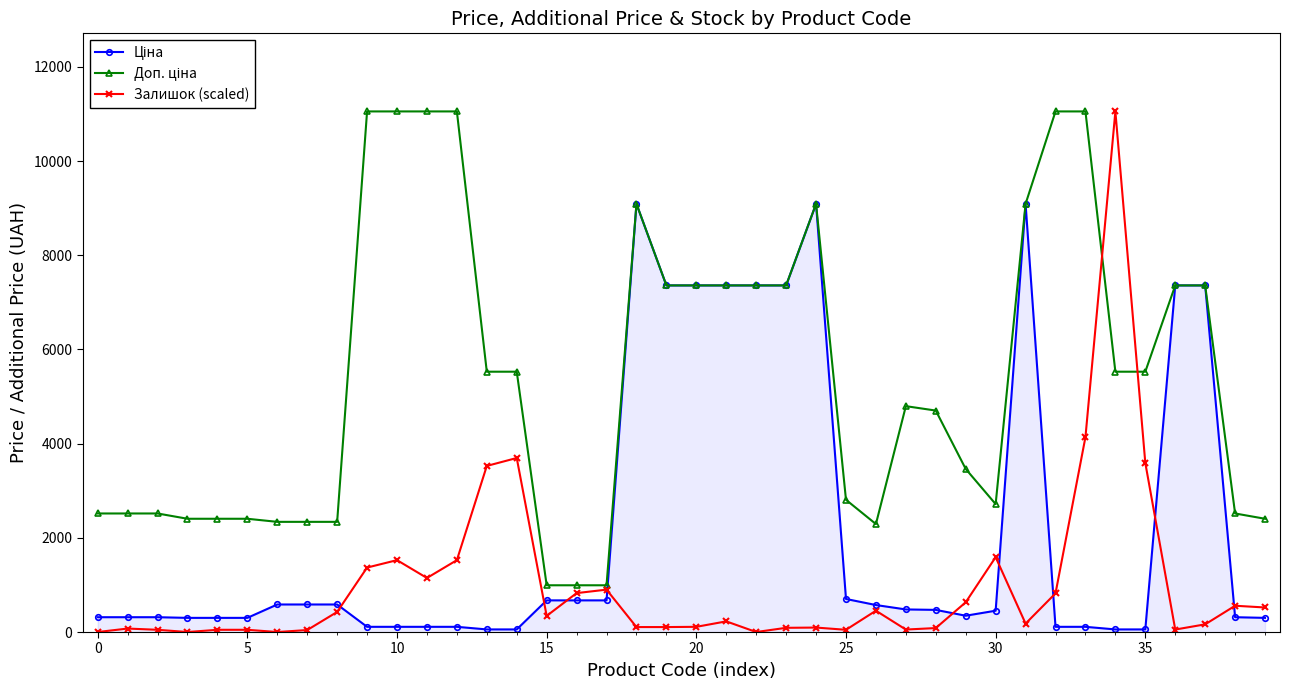

How many lines are shown in the chart?

3